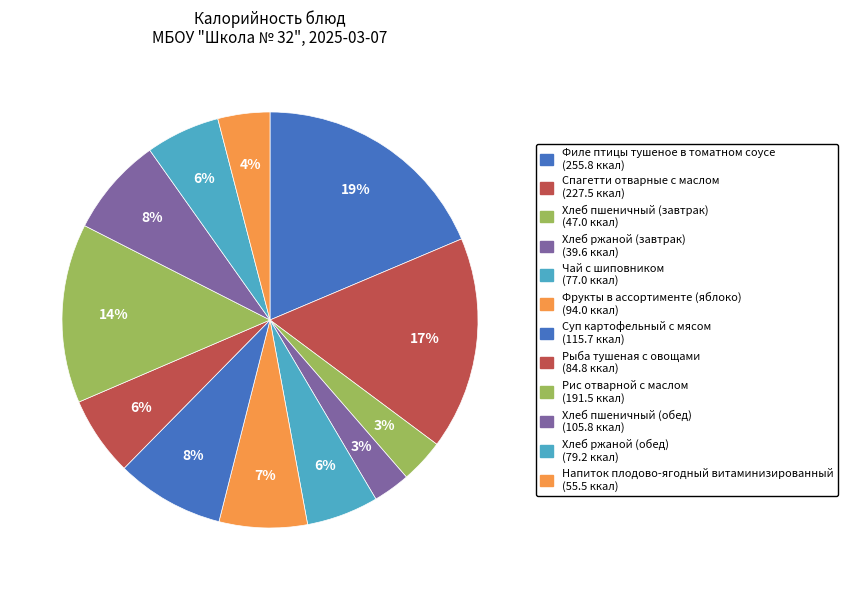

Count the number of slices in the pie.

12